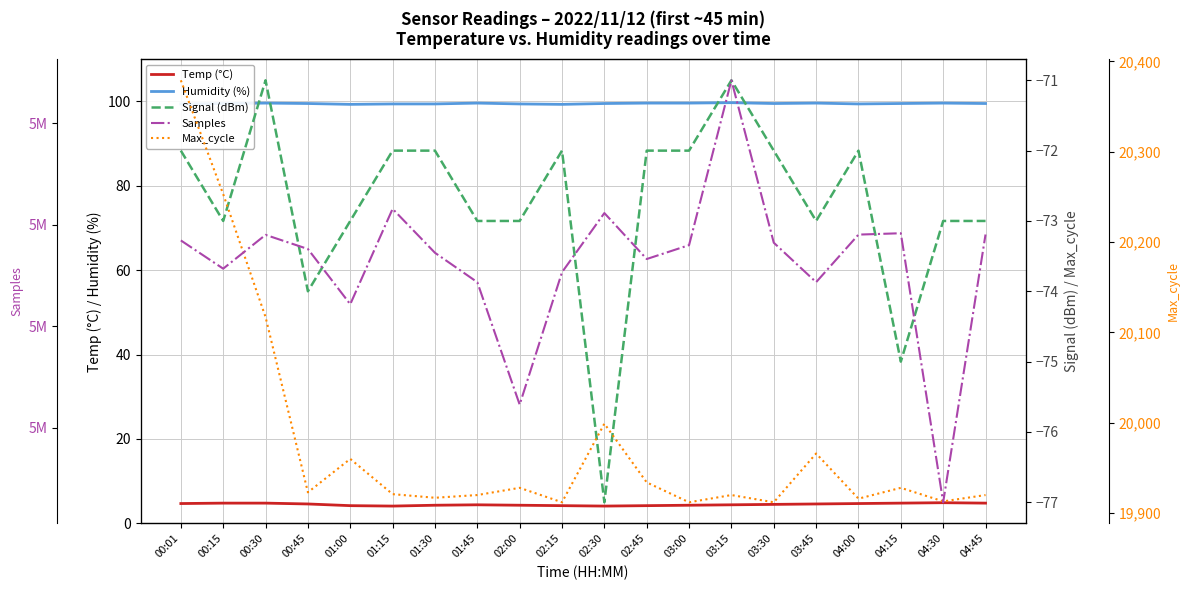

Count the Humidity (%) values in the range 99 to 100.

20